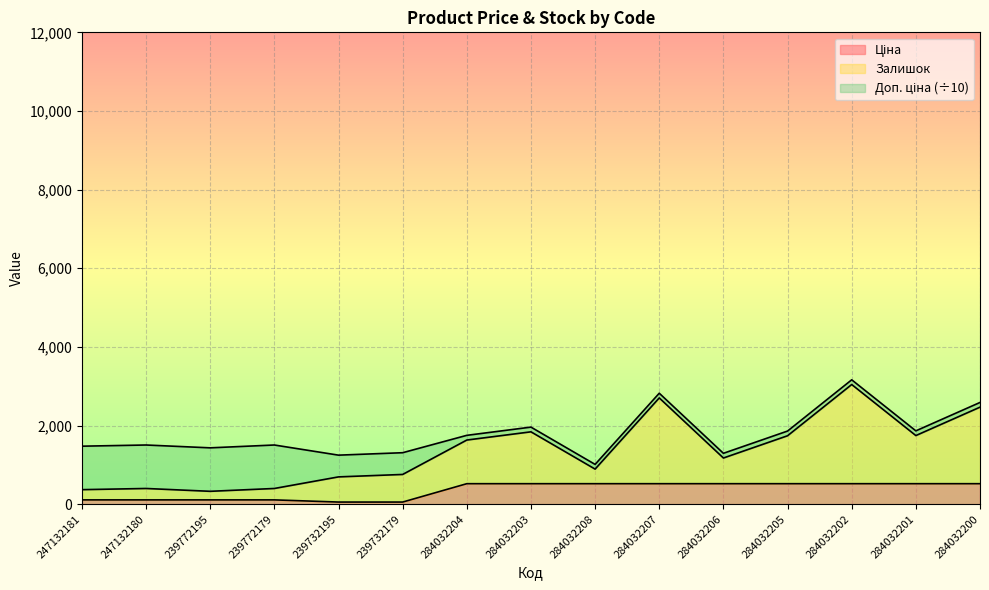

What is the difference between the Ціна values at 284032204 and 239772195?

411.7